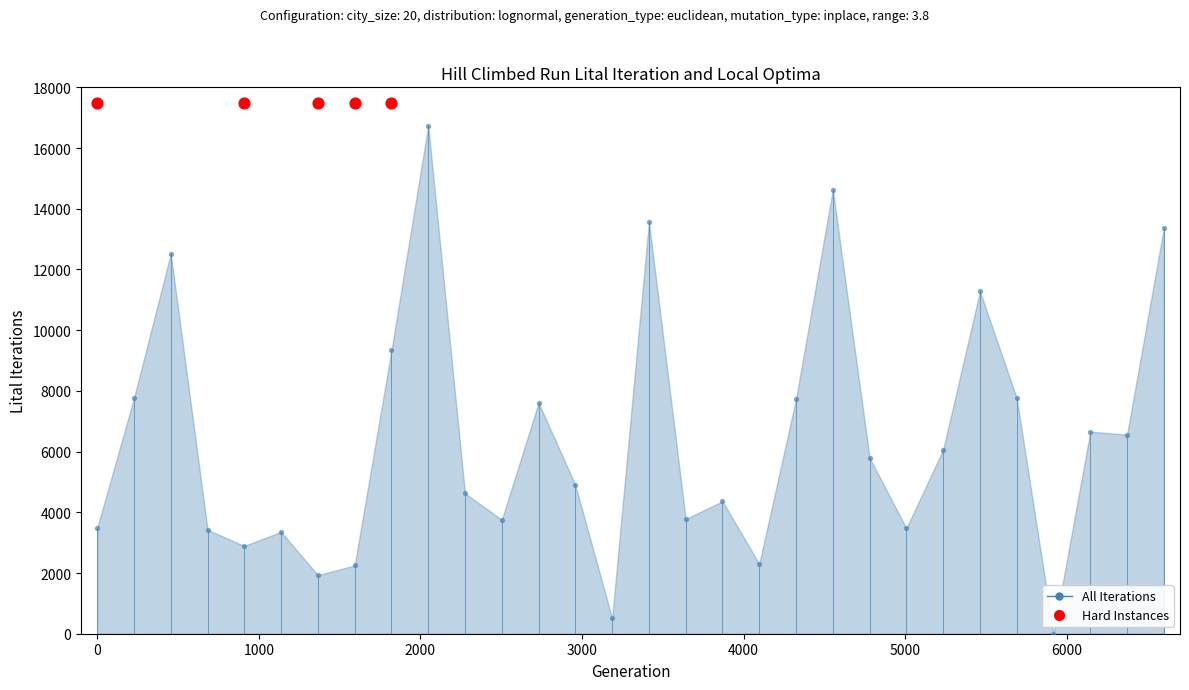

Between 4425 and 7457, which is larger?

7457